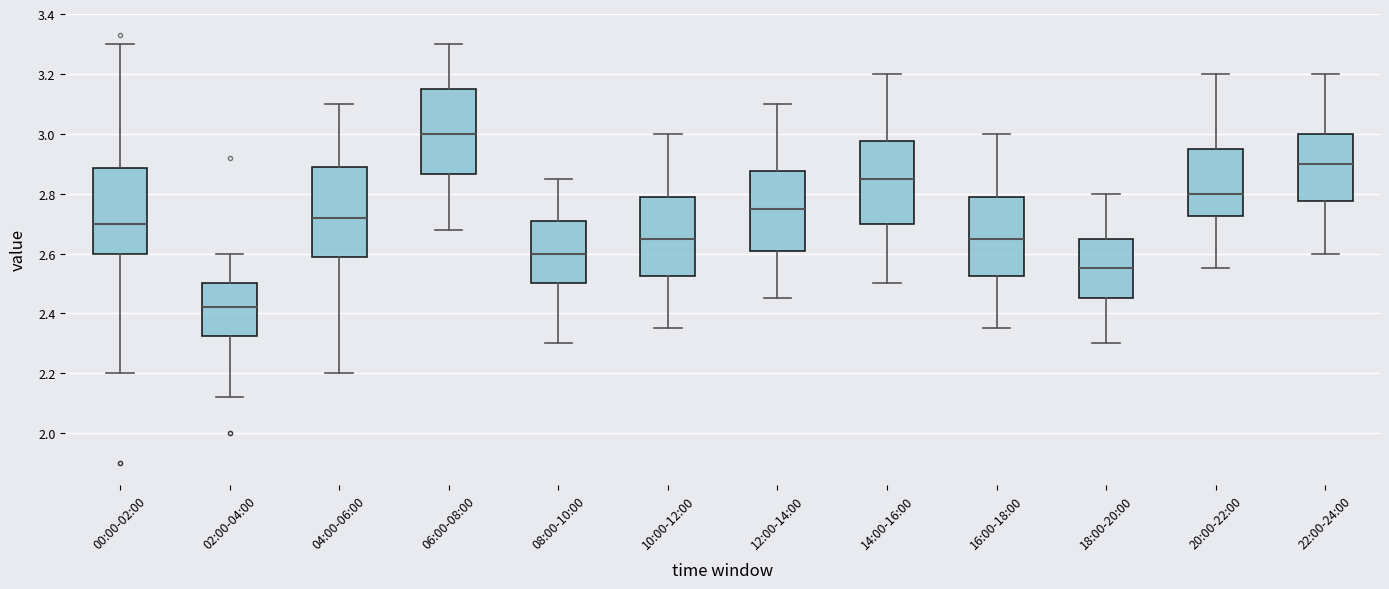

Reading left to right, transcribe this box plot: for each box, give where its median line is, the range the box spans, and where its two whiskers end, as read against the y-axis. The values are not printed on the chart, so give them approximately, as read against the axis.

00:00-02:00: median 2.70, box 2.60 to 2.88, whiskers 2.20 to 3.30
02:00-04:00: median 2.42, box 2.32 to 2.50, whiskers 2.12 to 2.60
04:00-06:00: median 2.72, box 2.60 to 2.90, whiskers 2.20 to 3.10
06:00-08:00: median 3.00, box 2.86 to 3.16, whiskers 2.68 to 3.30
08:00-10:00: median 2.60, box 2.50 to 2.72, whiskers 2.30 to 2.86
10:00-12:00: median 2.66, box 2.52 to 2.80, whiskers 2.36 to 3.00
12:00-14:00: median 2.76, box 2.62 to 2.88, whiskers 2.46 to 3.10
14:00-16:00: median 2.86, box 2.70 to 2.98, whiskers 2.50 to 3.20
16:00-18:00: median 2.66, box 2.52 to 2.80, whiskers 2.36 to 3.00
18:00-20:00: median 2.56, box 2.46 to 2.66, whiskers 2.30 to 2.80
20:00-22:00: median 2.80, box 2.72 to 2.96, whiskers 2.56 to 3.20
22:00-24:00: median 2.90, box 2.78 to 3.00, whiskers 2.60 to 3.20